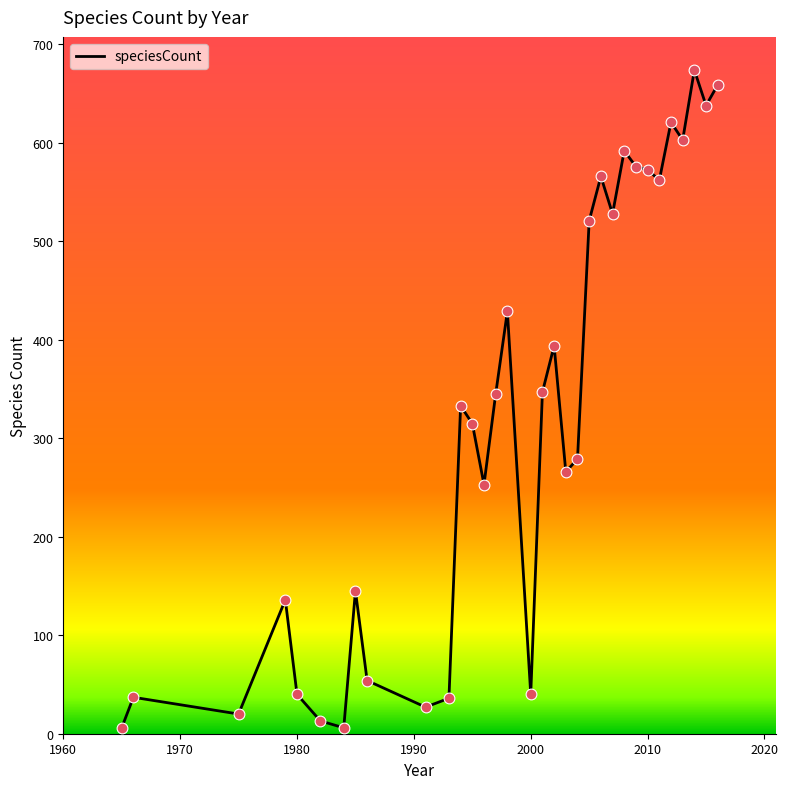

What is the difference between the maximum and minimum values?

668